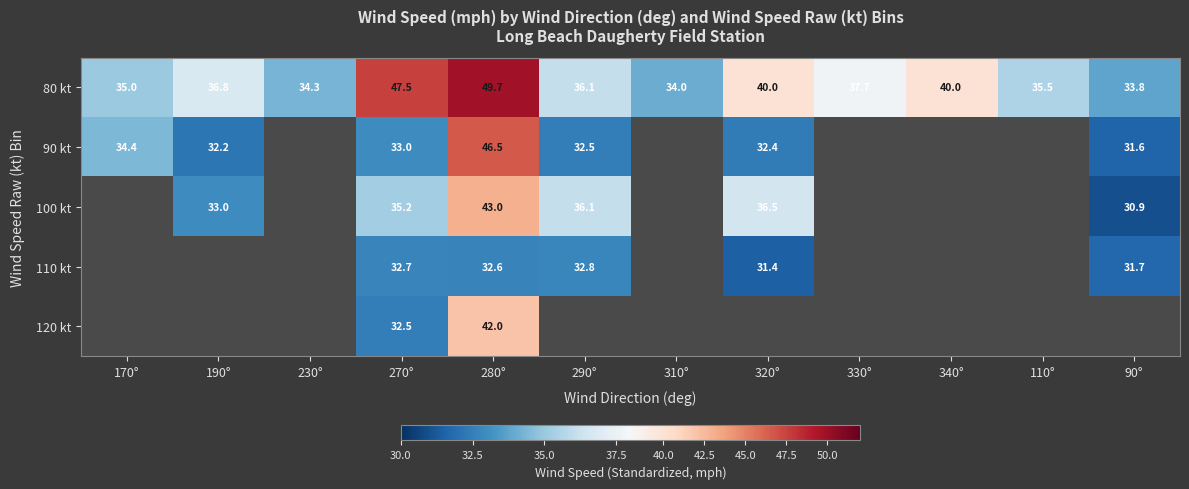

What is the highest value of the 80 kt series?

49.7